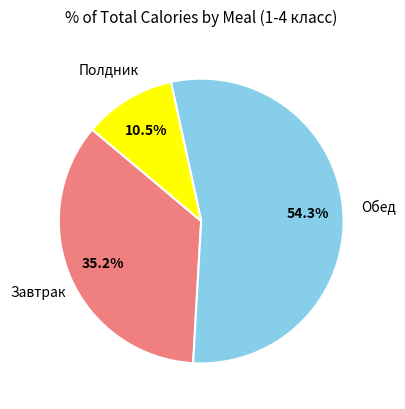

How many segments does this pie chart have?

3